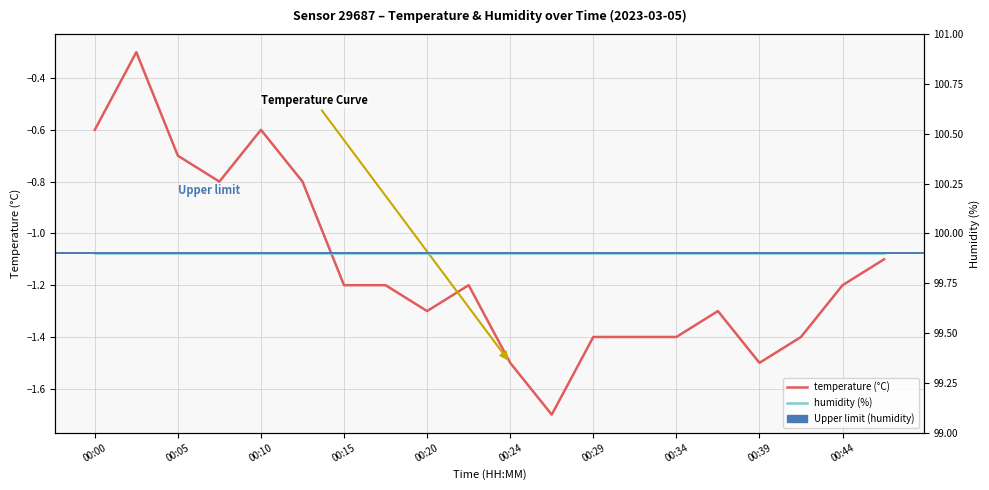

True or false: the data has more than 1 interior local peaks.

True